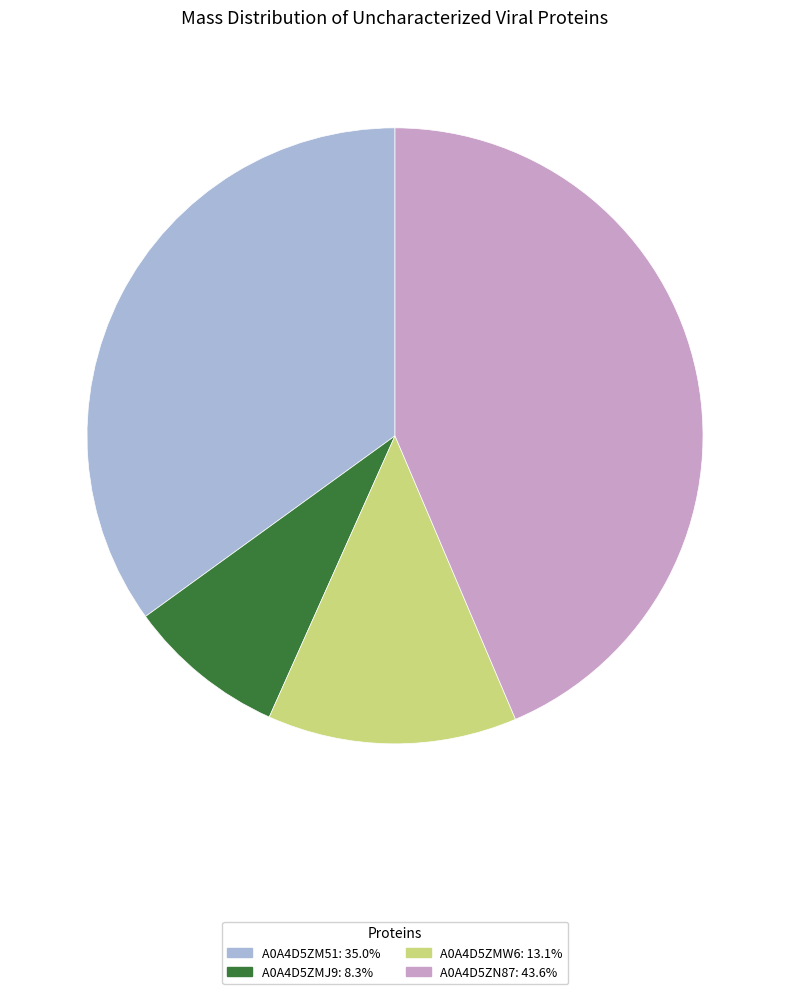

Approximately how many times larger is the value at A0A4D5ZN87: 43.6% compared to A0A4D5ZMW6: 13.1%?

3.3